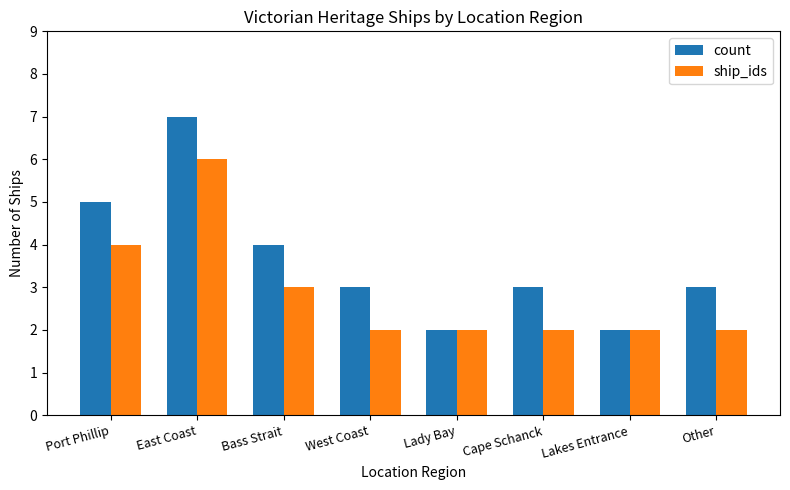

Does the chart contain stacked bars?

No